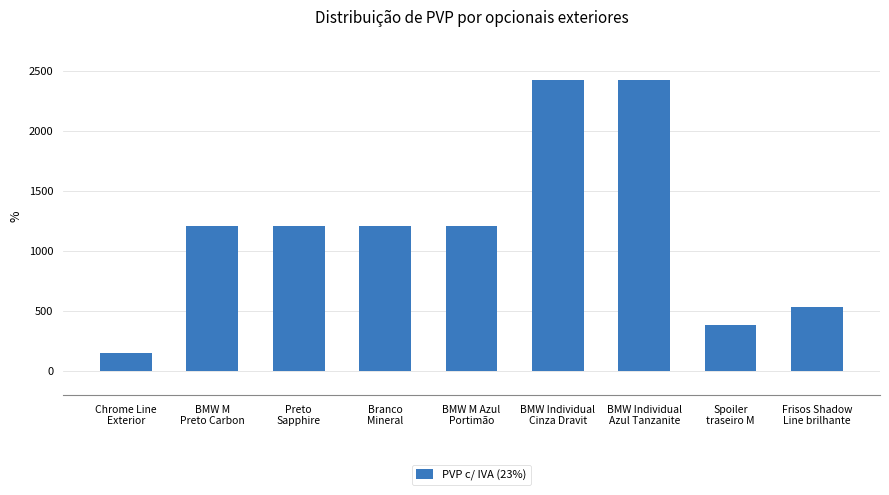

Reading left to right, list all the values displayed in this chart.

150	1210	1210	1210	1210	2420	2420	380	530